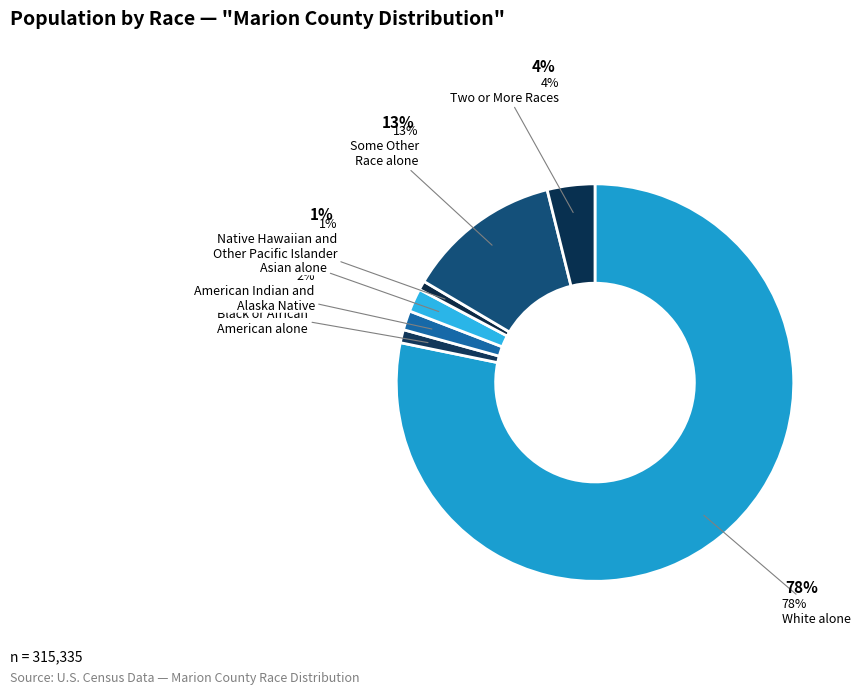

How many segments does this pie chart have?

7